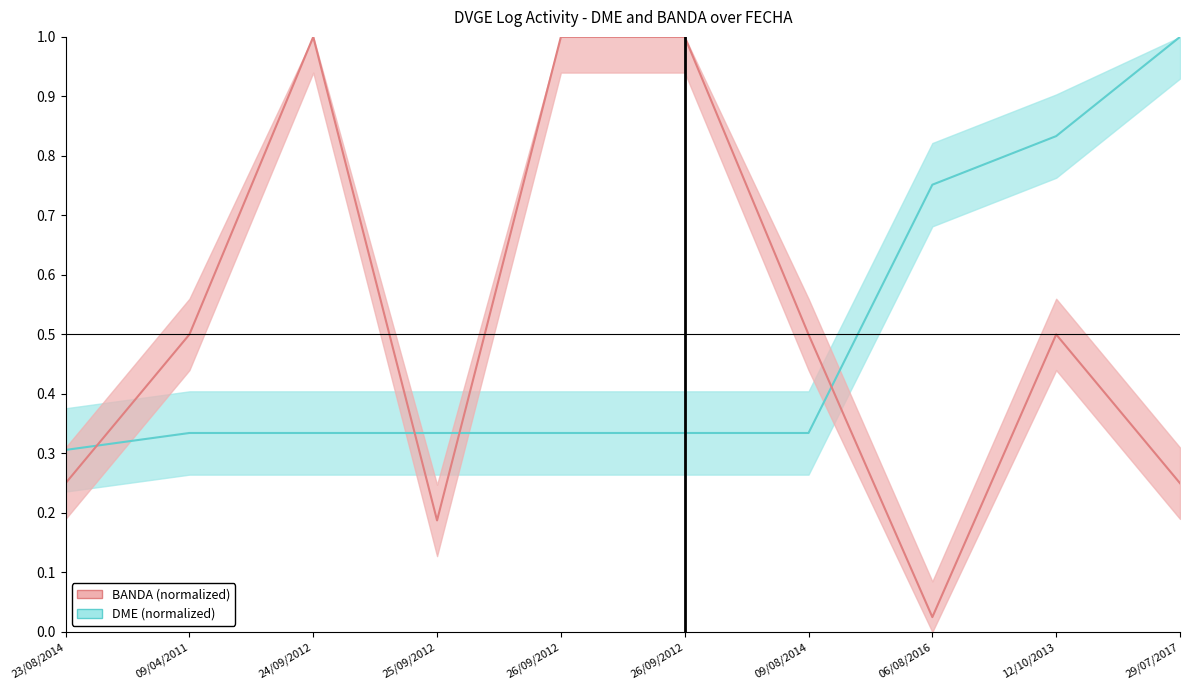

Which series has the largest total across all categories?

BANDA